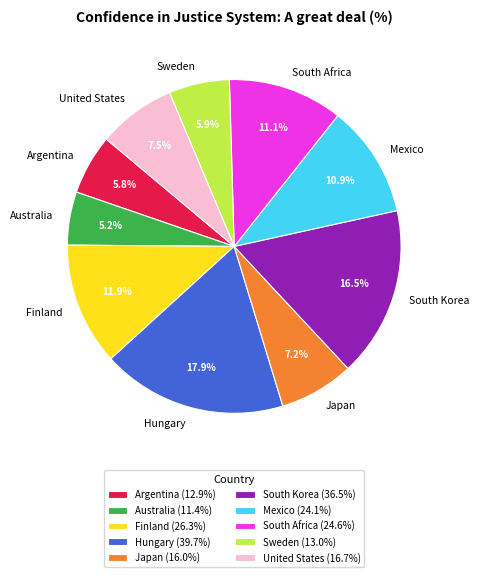

Approximately how many times larger is the value at Japan compared to South Korea?

0.4